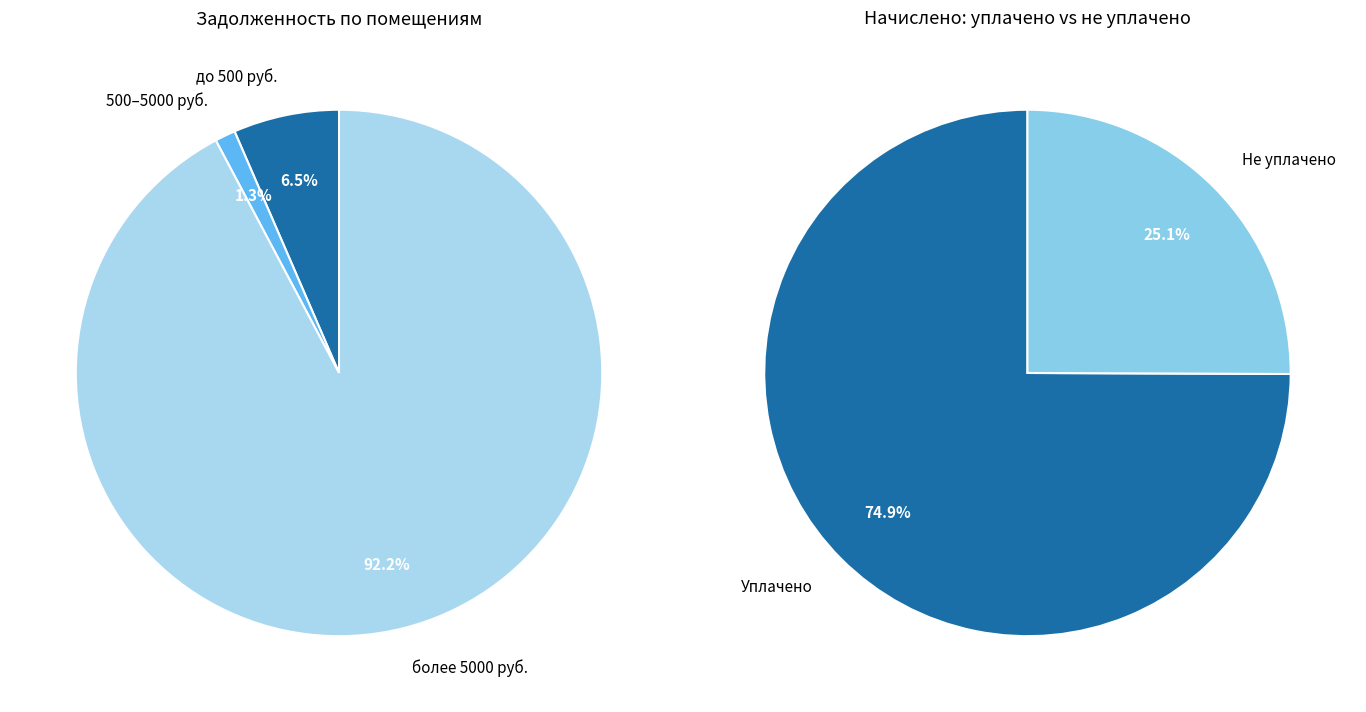

Combined, do 2 and 15 account for over 50%?

No